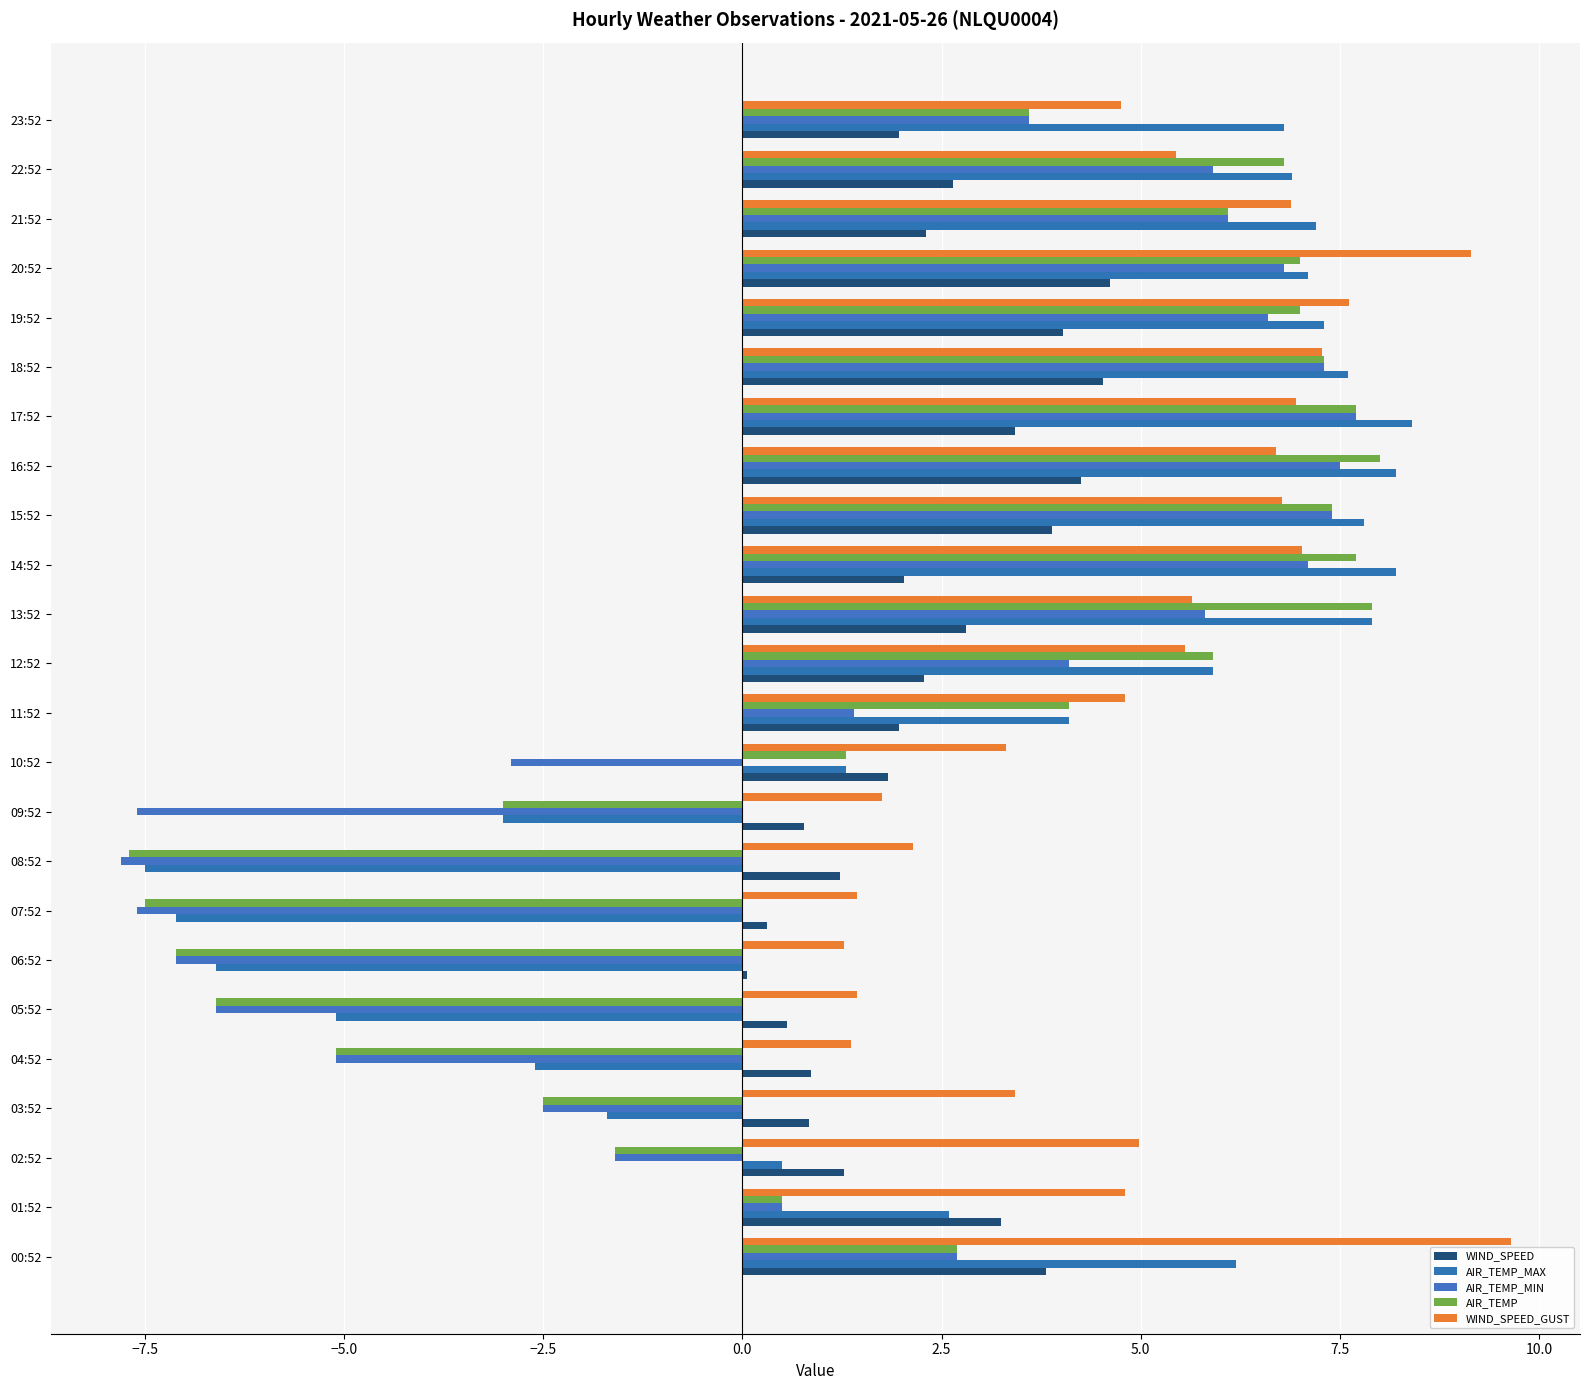

What is the difference between the second highest and minimum values in the AIR_TEMP_MAX series?

15.7